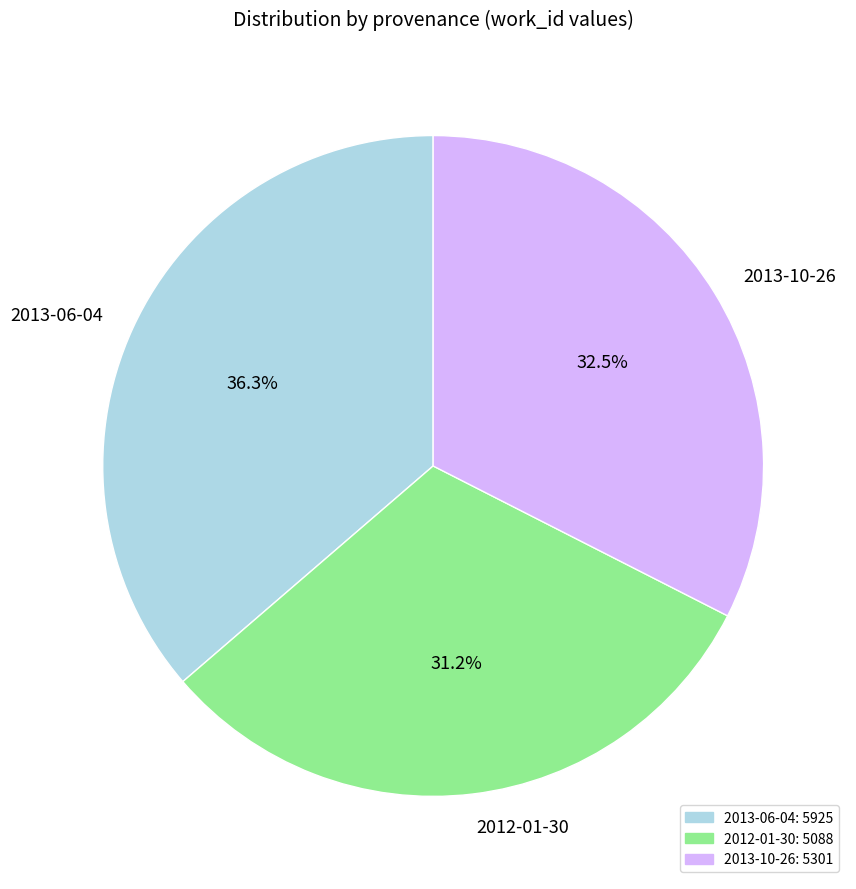

Count the number of slices in the pie.

3